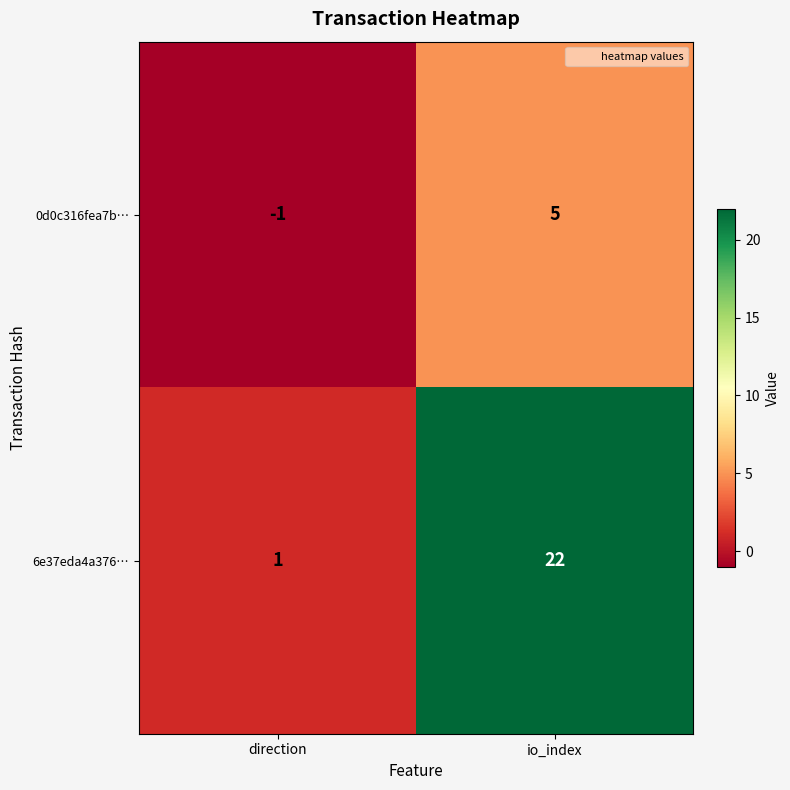

At which label is 6e37eda4a376… closest to 11?

direction